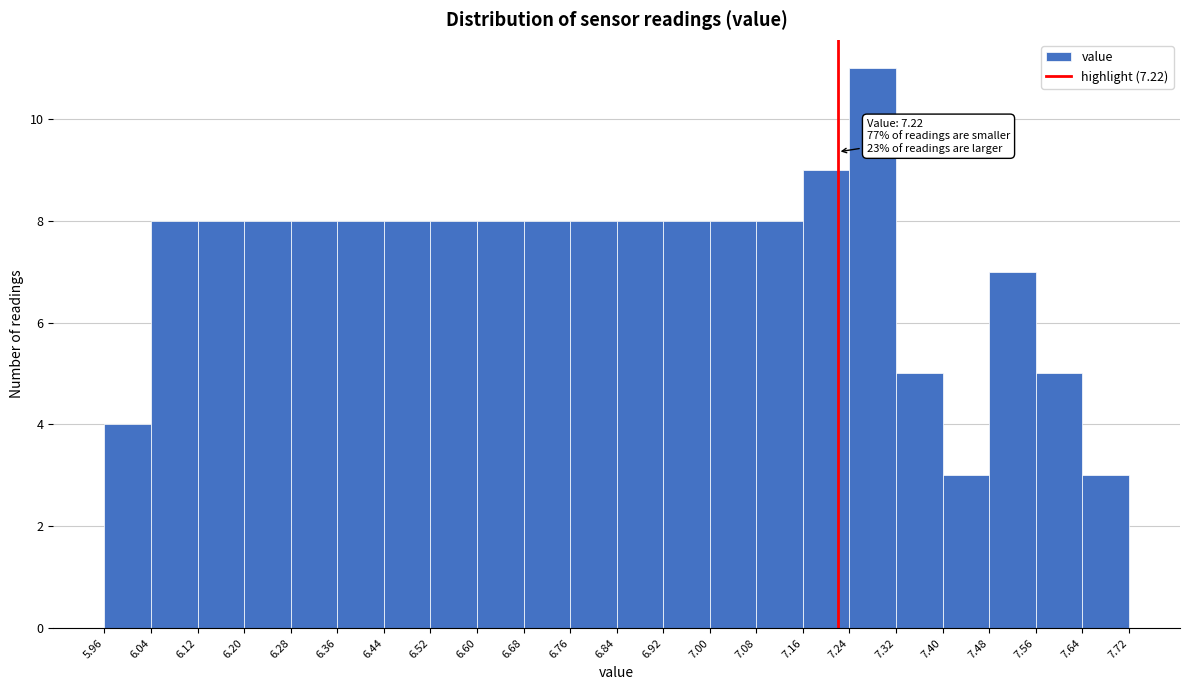

Which range on the x-axis has the tallest bar?

7.24 to 7.32